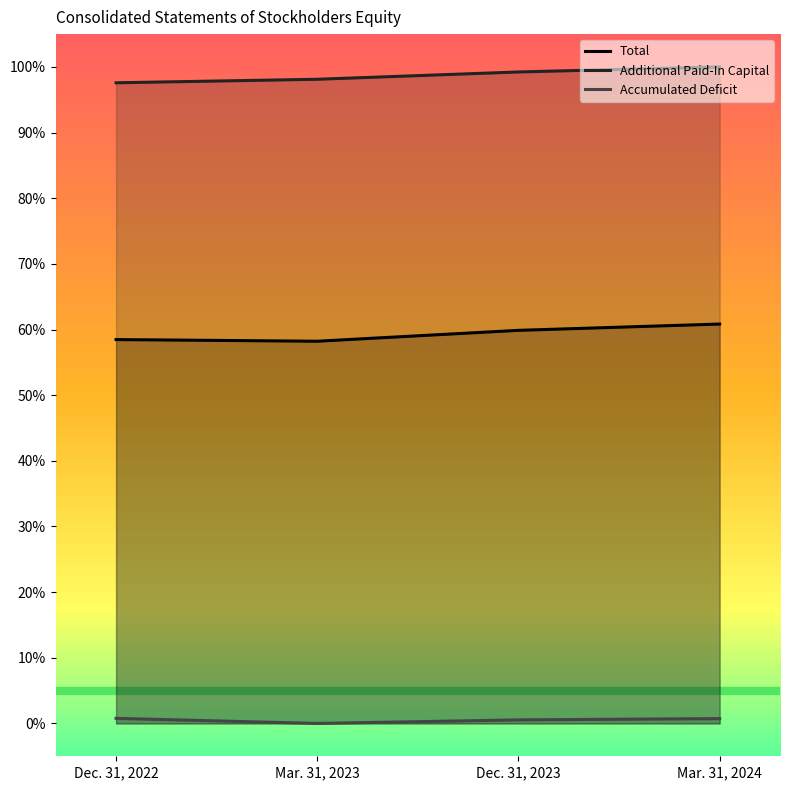

What is the difference between the second highest and second lowest values in the Total series?

1.4